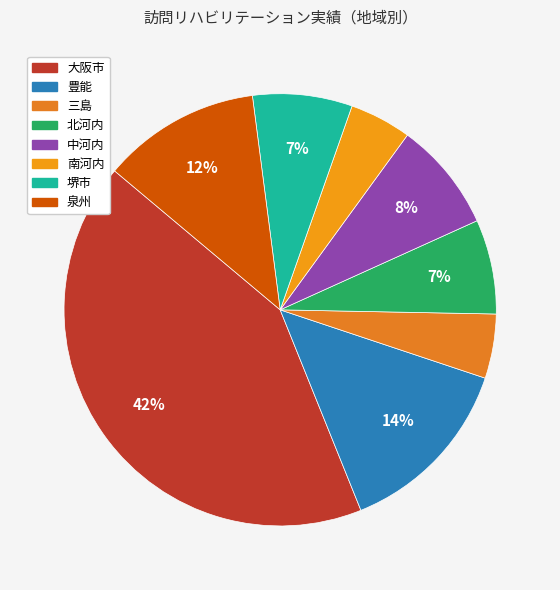

Which slice is the largest?

大阪市